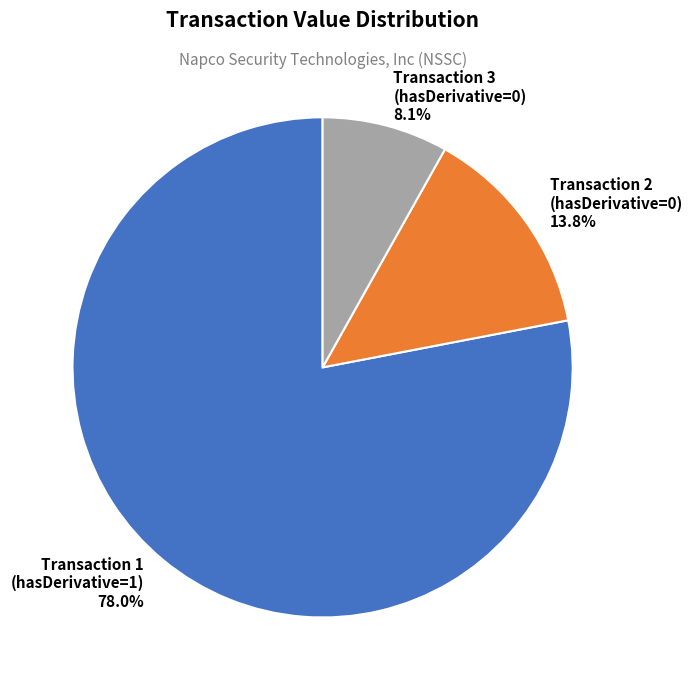

Do Transaction 3 (hasDerivative=0) and Transaction 1 (hasDerivative=1) together represent more than half of the pie?

Yes